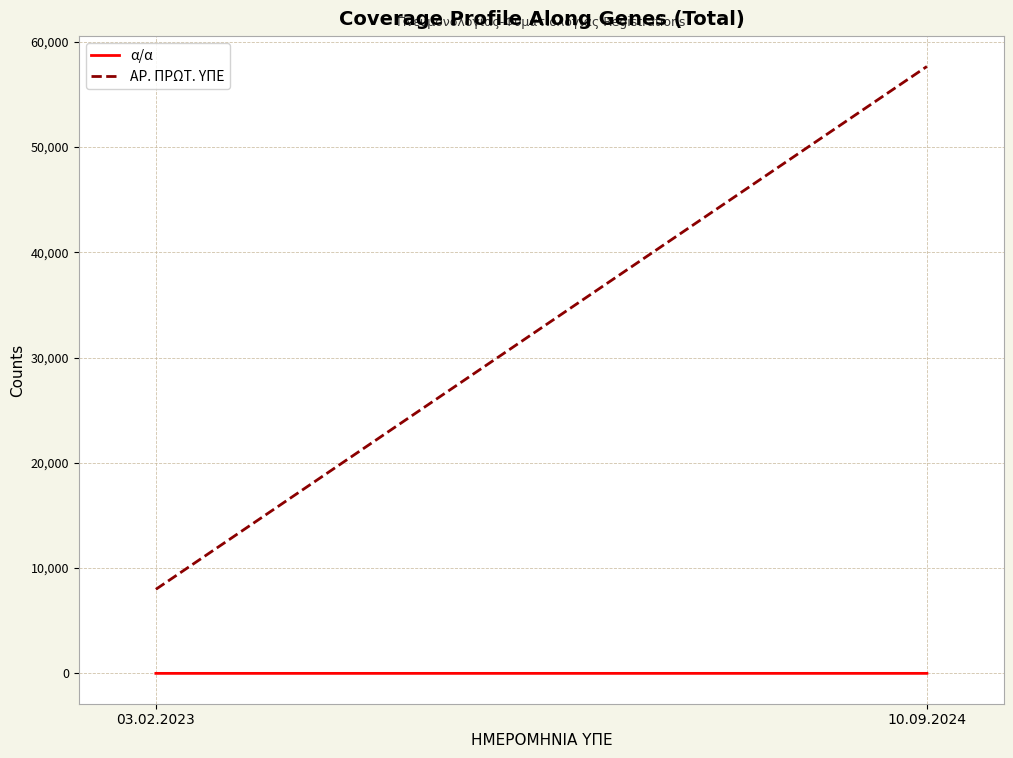

What is the total value across all series at 10.09.2024?

57665